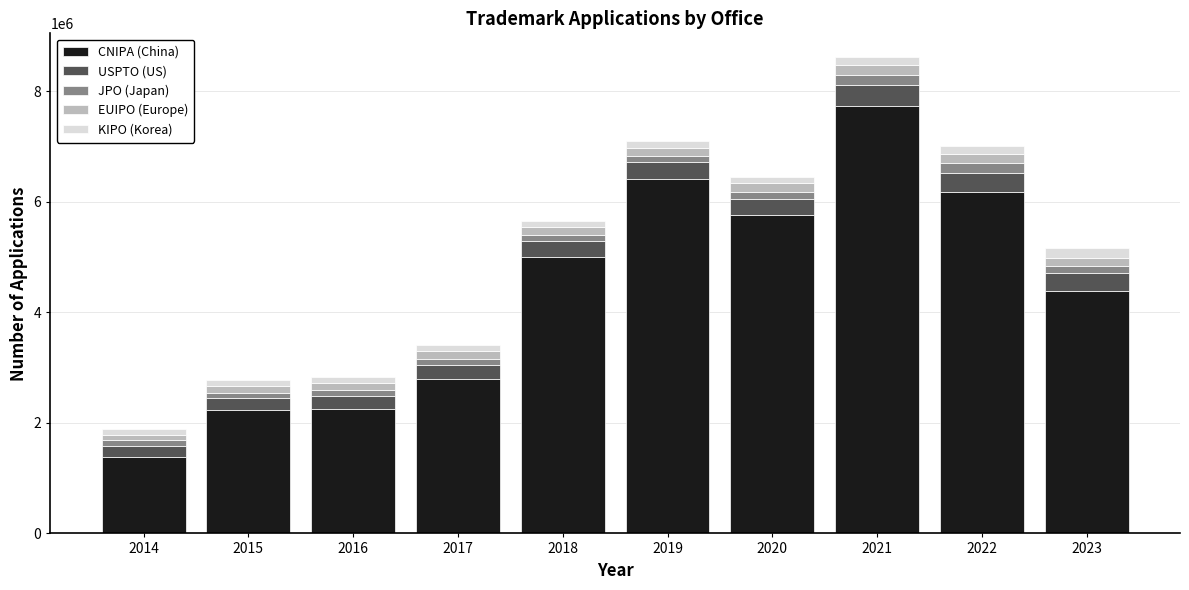

How many data points does each series have?

10